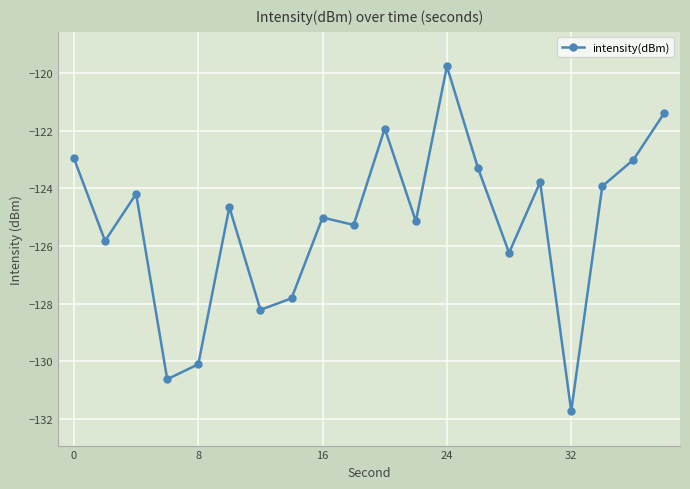

What is the value of the 6th point from the left?

-124.7